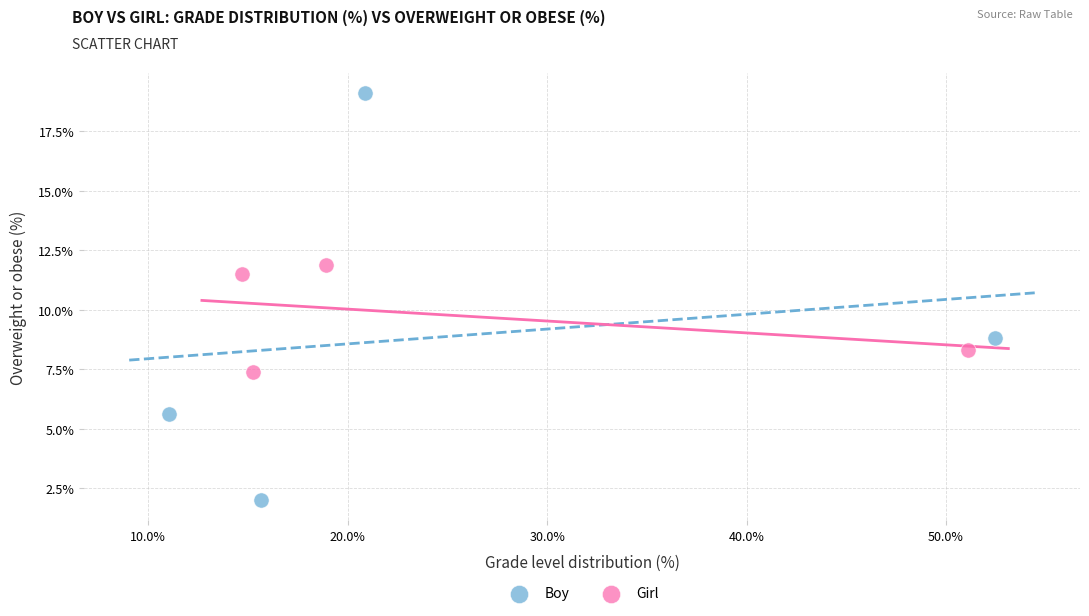

Which series has the largest Y range (max minus min)?

Boy